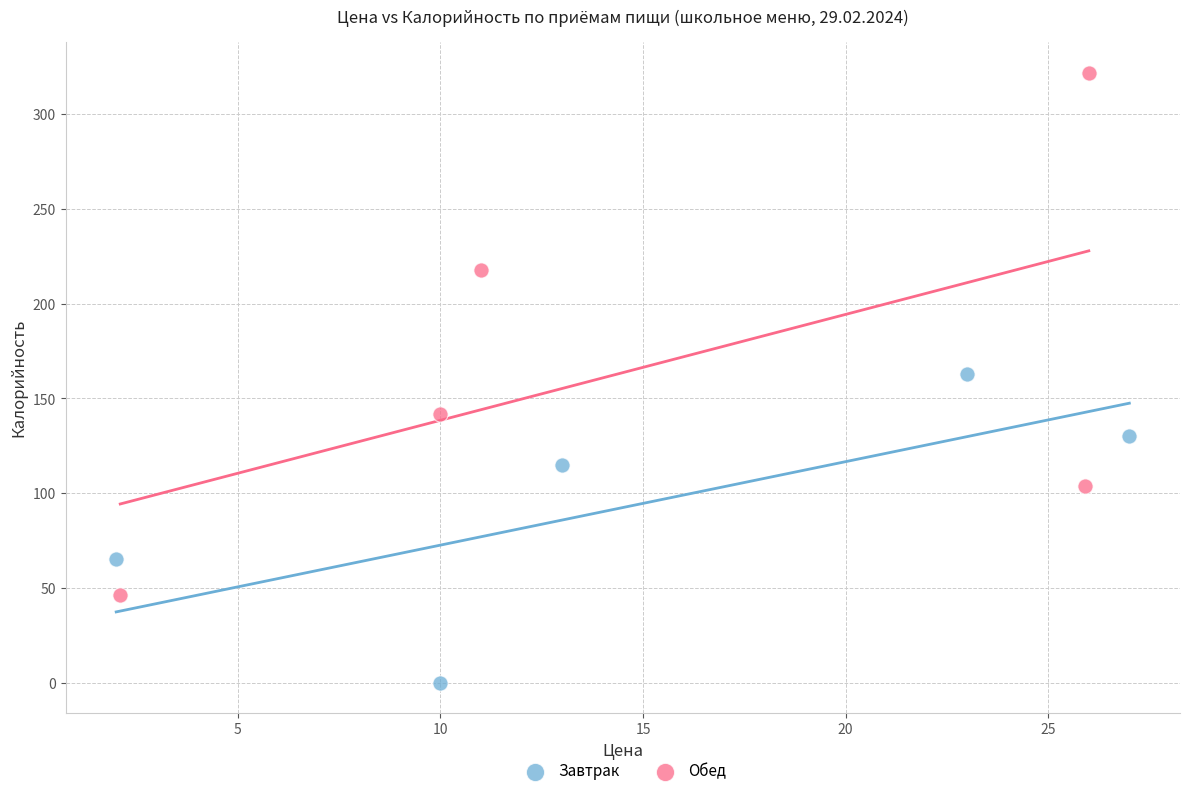

Which series contains the highest Y value?

Обед